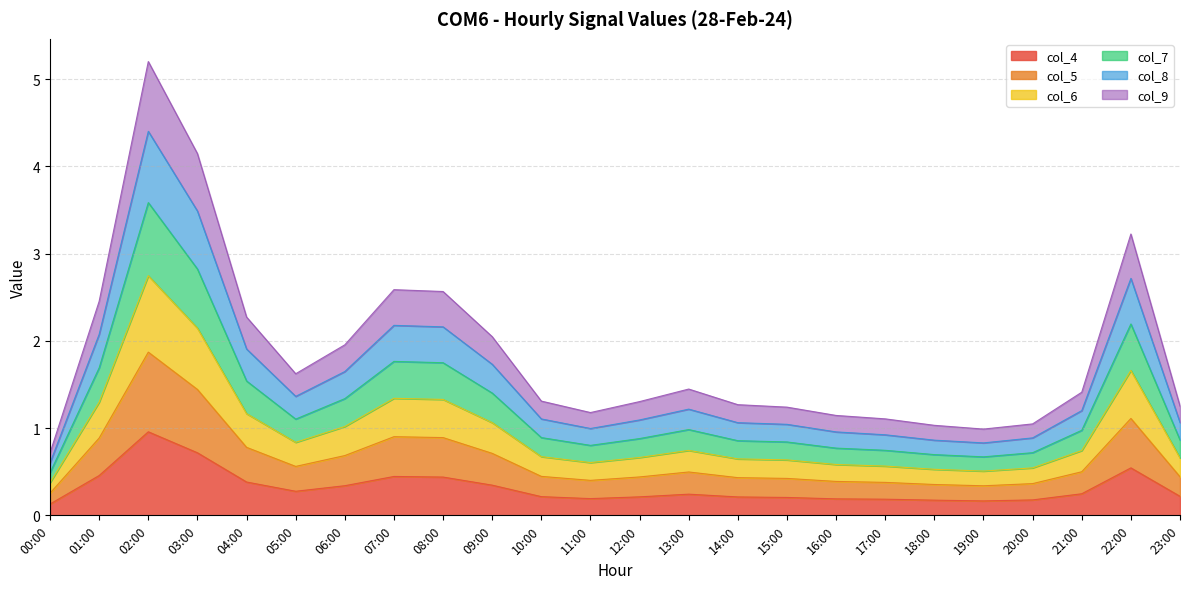

True or false: col_6 has more than 2 points higher than both neighbors.

True